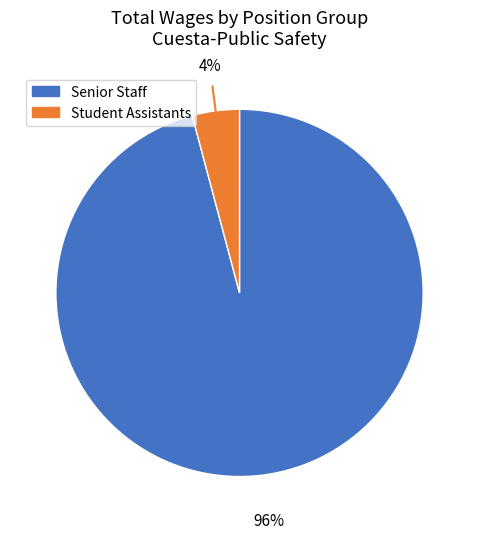

To the nearest percent, what is the average slice percentage?

50%